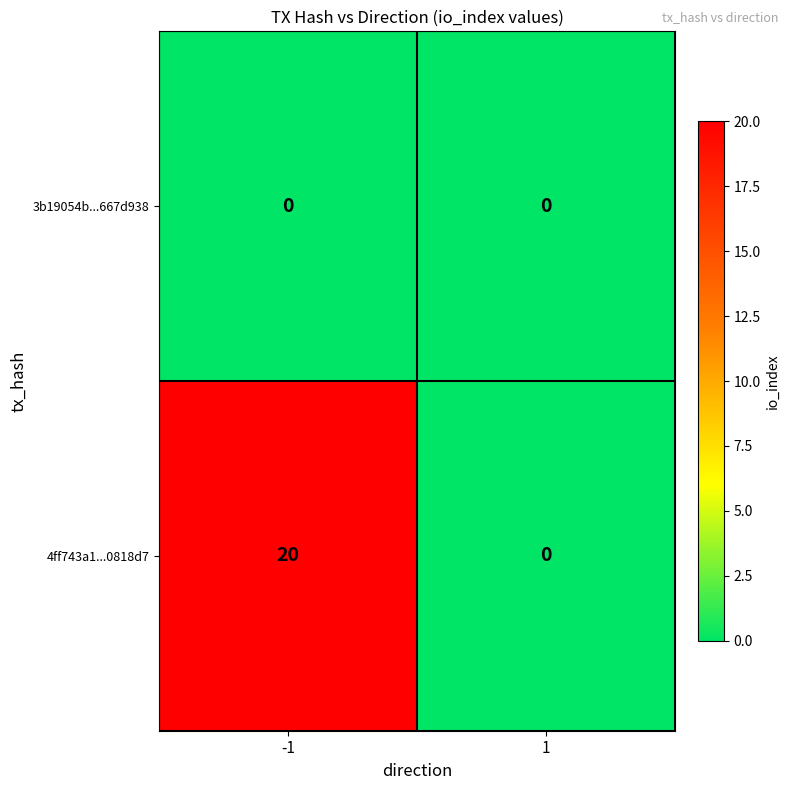

True or false: 4ff743a1...0818d7 has a value of 20 at -1.

True